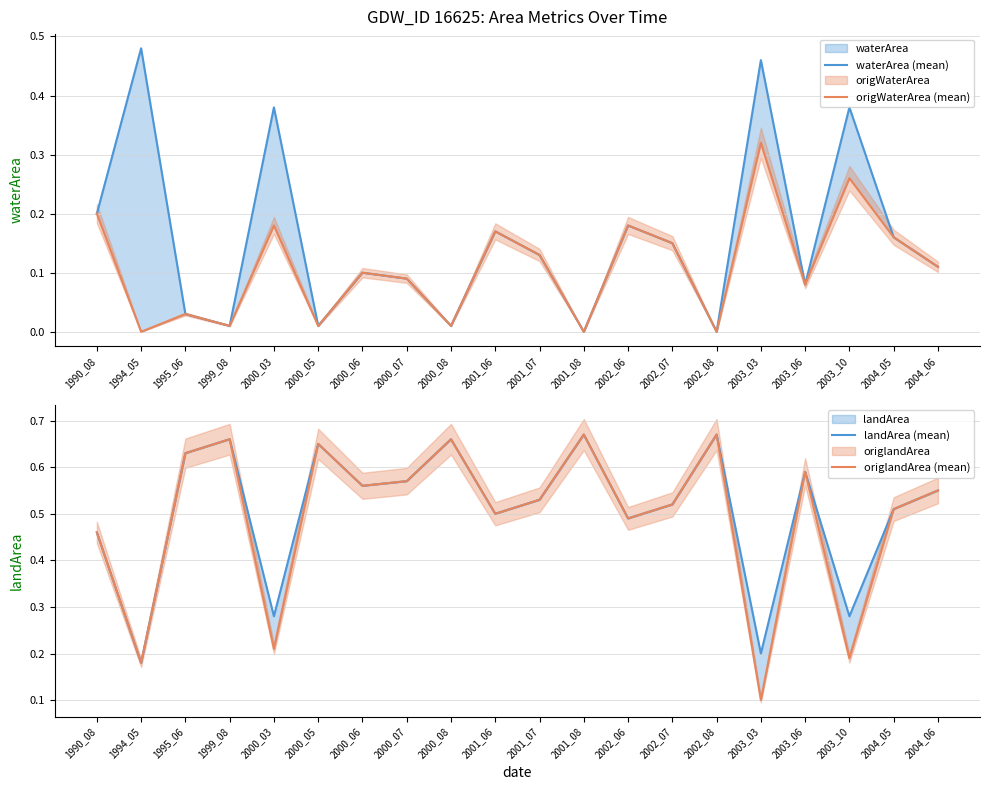

What is the value of the landArea (mean) point at the 17th from the left?

0.6